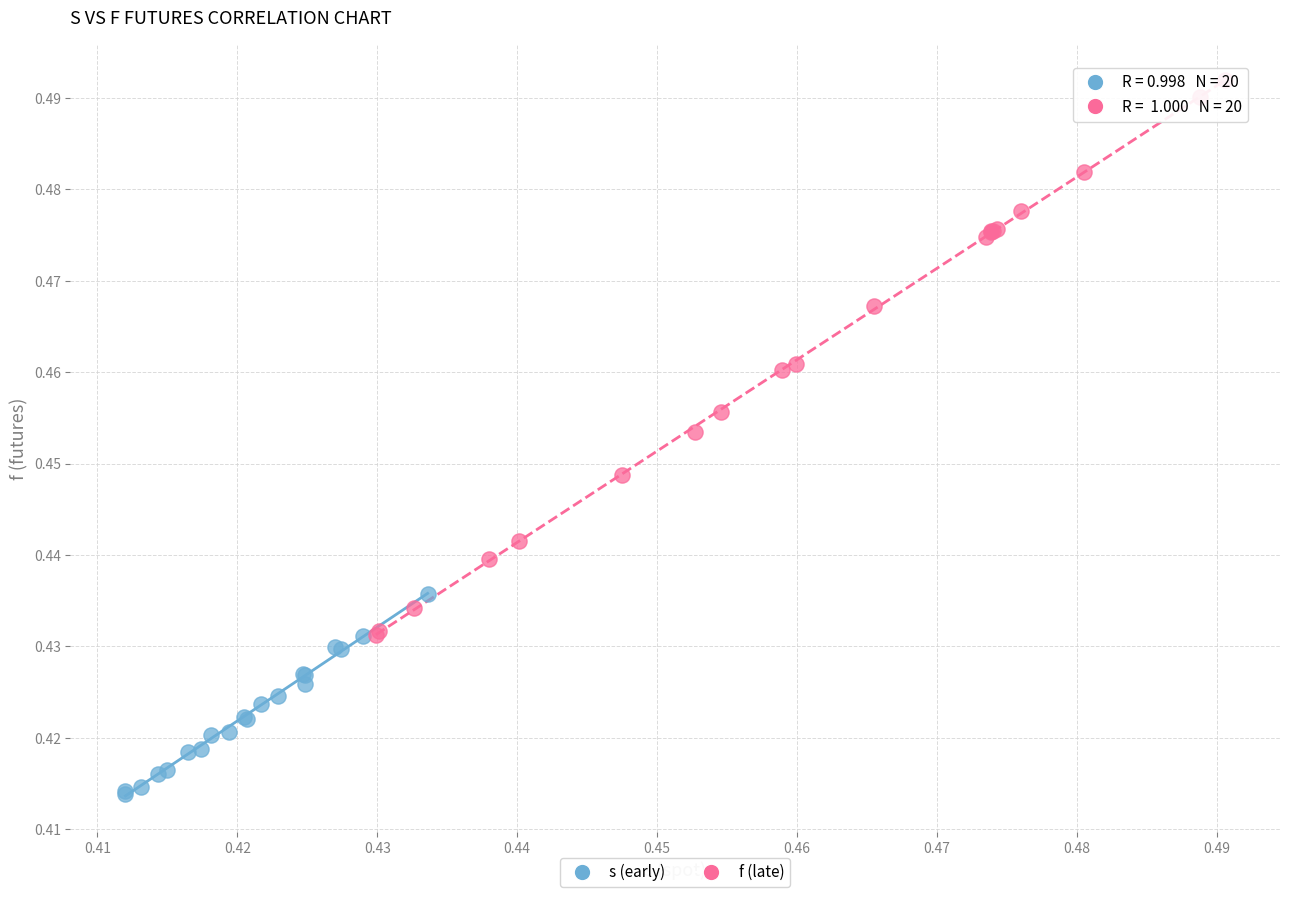

Which series has the largest Y range (max minus min)?

f (late)